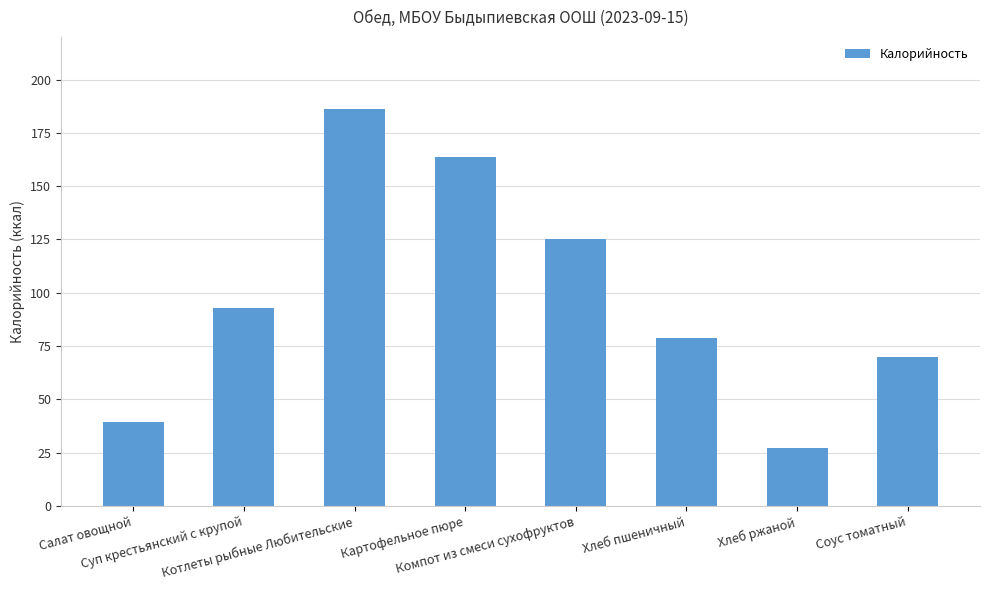

Are the bars horizontal?

No